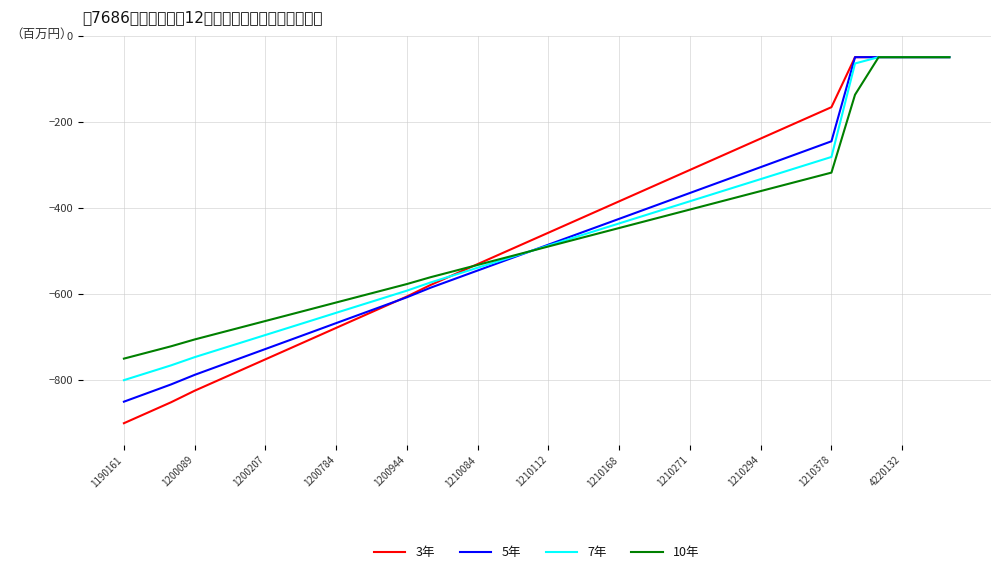

Which series ends up on top after the final intersection of 7年 and 3年?

3年